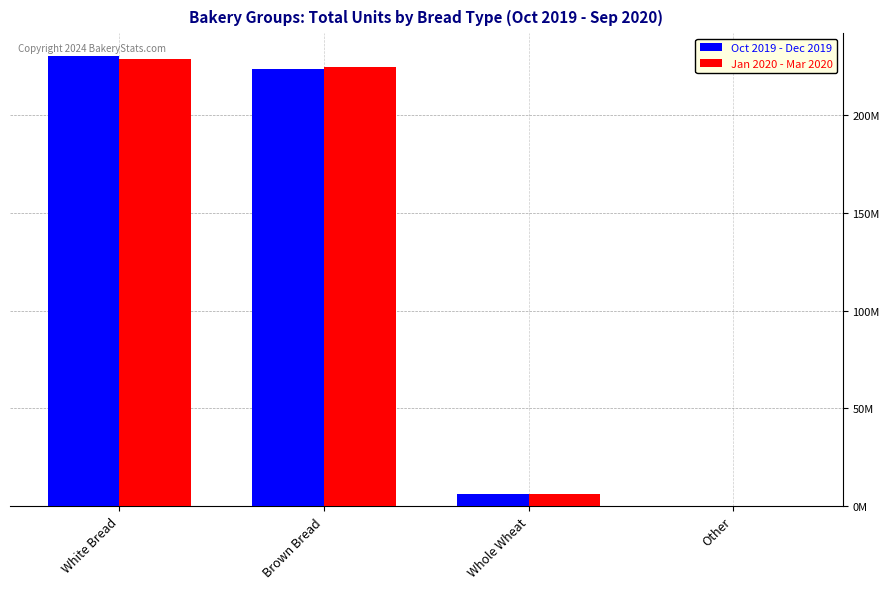

What is the average value of the Jan 2020 - Mar 2020 series?

115042882